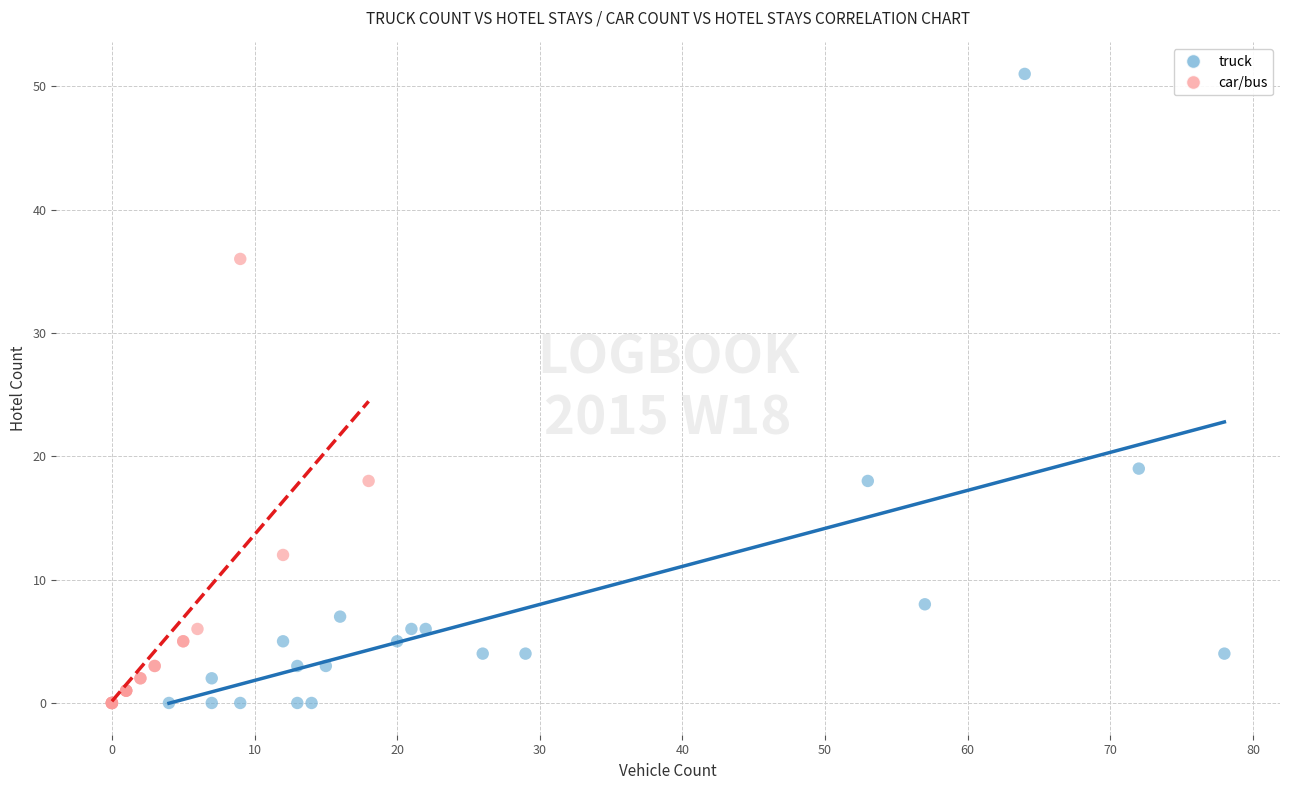

What are all the series names shown in the legend?

truck, car/bus